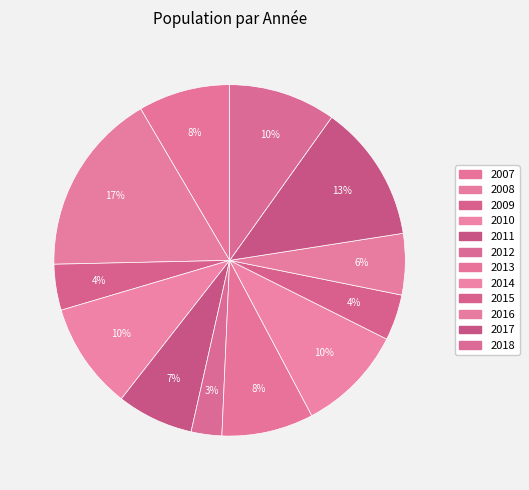

True or false: 2012 accounts for 3% of the total.

True